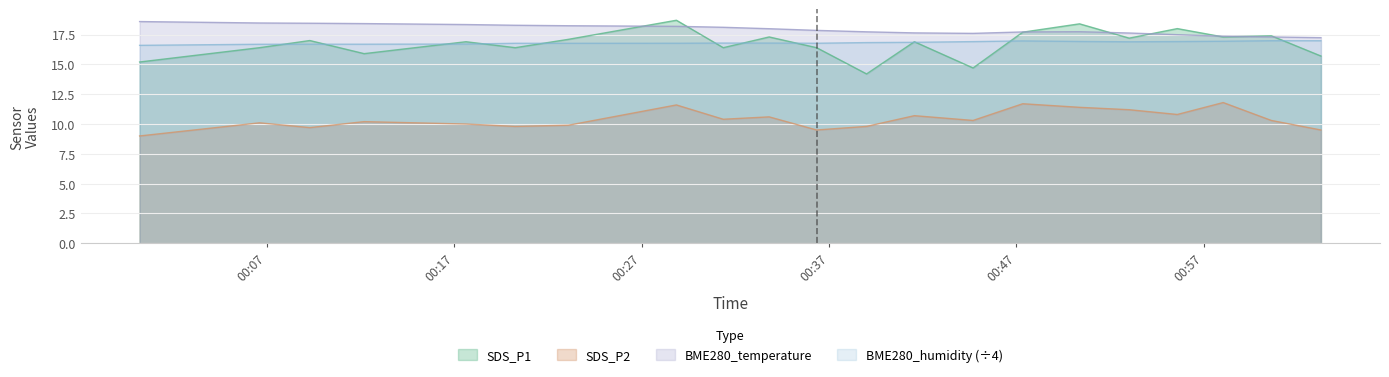

Reading left to right, transcribe all the data shown in this chart.

SDS_P1: 2022/09/08 00:00:12=15.2	2022/09/08 00:06:36=16.4	2022/09/08 00:09:17=17.0	2022/09/08 00:12:11=15.9	2022/09/08 00:17:37=16.9	2022/09/08 00:20:15=16.4	2022/09/08 00:23:05=17.1	2022/09/08 00:28:51=18.7	2022/09/08 00:31:21=16.4	2022/09/08 00:33:48=17.3	2022/09/08 00:36:20=16.4	2022/09/08 00:39:00=14.2	2022/09/08 00:41:33=16.9	2022/09/08 00:44:41=14.7	2022/09/08 00:47:20=17.7	2022/09/08 00:50:22=18.4	2022/09/08 00:53:01=17.2	2022/09/08 00:55:35=18.0	2022/09/08 00:58:02=17.3	2022/09/08 01:00:36=17.4	2022/09/08 01:03:15=15.7
SDS_P2: 2022/09/08 00:00:12=9.0	2022/09/08 00:06:36=10.1	2022/09/08 00:09:17=9.7	2022/09/08 00:12:11=10.2	2022/09/08 00:17:37=10.0	2022/09/08 00:20:15=9.8	2022/09/08 00:23:05=9.9	2022/09/08 00:28:51=11.6	2022/09/08 00:31:21=10.4	2022/09/08 00:33:48=10.6	2022/09/08 00:36:20=9.5	2022/09/08 00:39:00=9.8	2022/09/08 00:41:33=10.7	2022/09/08 00:44:41=10.3	2022/09/08 00:47:20=11.7	2022/09/08 00:50:22=11.4	2022/09/08 00:53:01=11.2	2022/09/08 00:55:35=10.8	2022/09/08 00:58:02=11.8	2022/09/08 01:00:36=10.3	2022/09/08 01:03:15=9.5
BME280_temperature: 2022/09/08 00:00:12=18.6	2022/09/08 00:06:36=18.5	2022/09/08 00:09:17=18.4	2022/09/08 00:12:11=18.4	2022/09/08 00:17:37=18.3	2022/09/08 00:20:15=18.3	2022/09/08 00:23:05=18.2	2022/09/08 00:28:51=18.2	2022/09/08 00:31:21=18.1	2022/09/08 00:33:48=18.0	2022/09/08 00:36:20=17.9	2022/09/08 00:39:00=17.7	2022/09/08 00:41:33=17.6	2022/09/08 00:44:41=17.6	2022/09/08 00:47:20=17.7	2022/09/08 00:50:22=17.7	2022/09/08 00:53:01=17.6	2022/09/08 00:55:35=17.5	2022/09/08 00:58:02=17.4	2022/09/08 01:00:36=17.3	2022/09/08 01:03:15=17.2
BME280_humidity: 2022/09/08 00:00:12=16.6	2022/09/08 00:06:36=16.7	2022/09/08 00:09:17=16.7	2022/09/08 00:12:11=16.7	2022/09/08 00:17:37=16.7	2022/09/08 00:20:15=16.8	2022/09/08 00:23:05=16.8	2022/09/08 00:28:51=16.8	2022/09/08 00:31:21=16.8	2022/09/08 00:33:48=16.8	2022/09/08 00:36:20=16.8	2022/09/08 00:39:00=16.8	2022/09/08 00:41:33=16.9	2022/09/08 00:44:41=16.9	2022/09/08 00:47:20=17.0	2022/09/08 00:50:22=16.9	2022/09/08 00:53:01=16.9	2022/09/08 00:55:35=16.9	2022/09/08 00:58:02=16.9	2022/09/08 01:00:36=17.0	2022/09/08 01:03:15=17.0